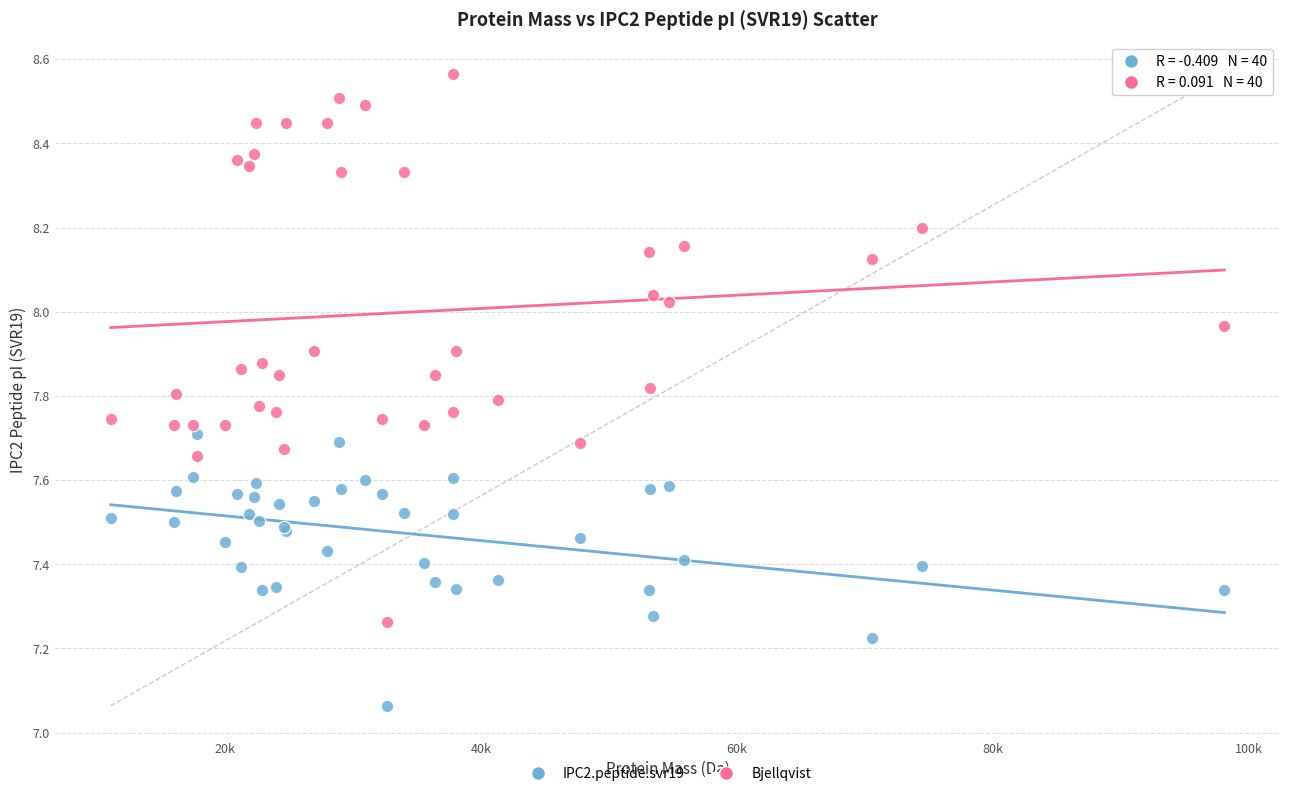

What are all the series names shown in the legend?

IPC2.peptide.svr19, Bjellqvist